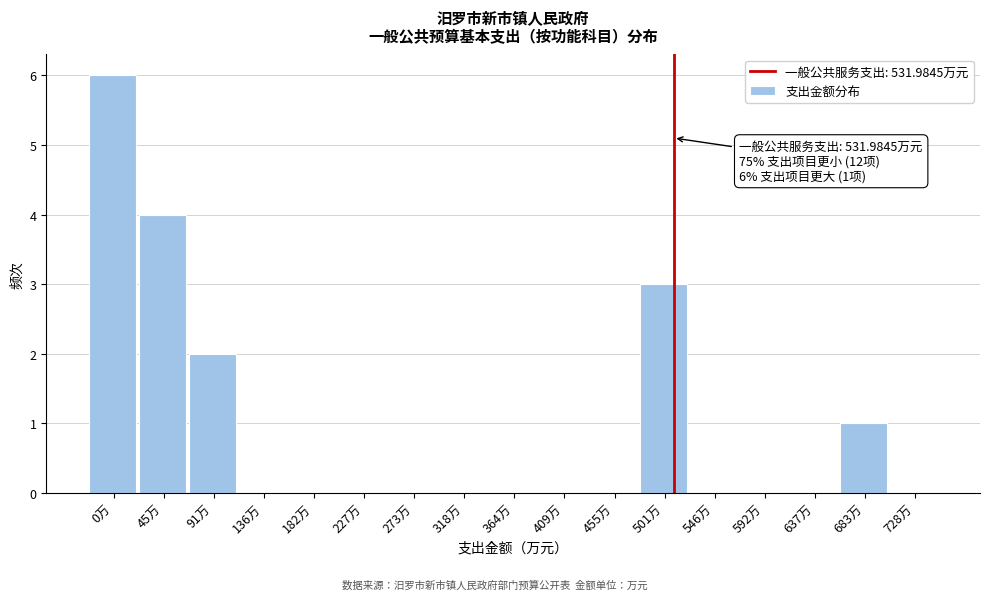

Reading left to right, list all the values displayed in this chart.

0万=6	45万=4	91万=2	136万=0	182万=0	227万=0	273万=0	318万=0	364万=0	409万=0	455万=0	501万=3	546万=0	592万=0	637万=0	683万=1	728万=0